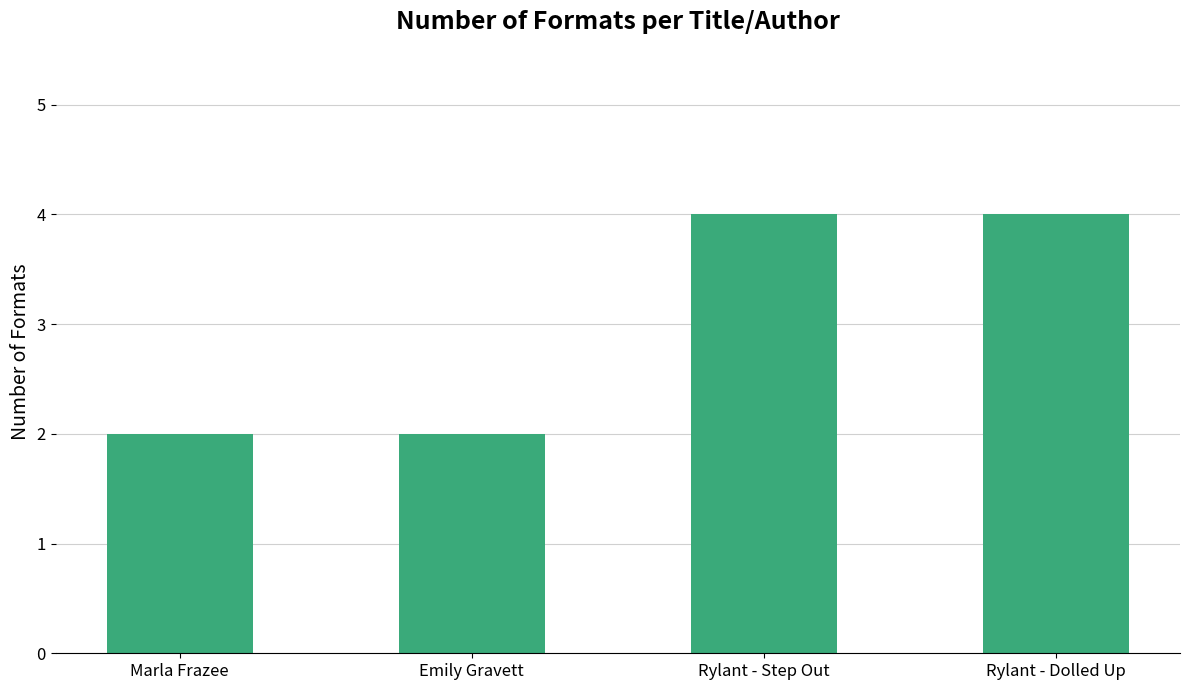

Between Marla Frazee and Rylant - Step Out, which is larger?

Rylant - Step Out